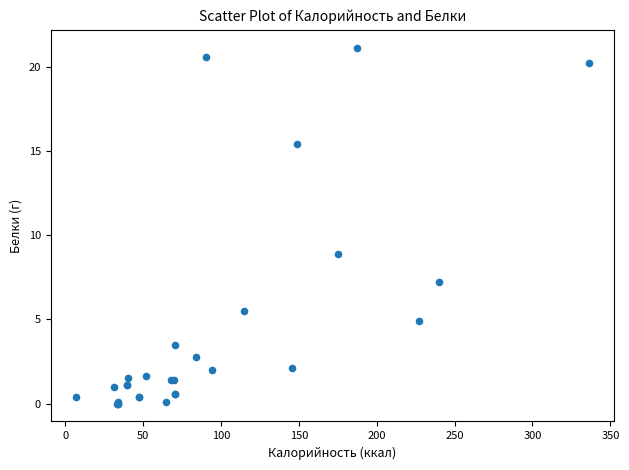

What Y value in the scatter plot is closest to 10?

8.9